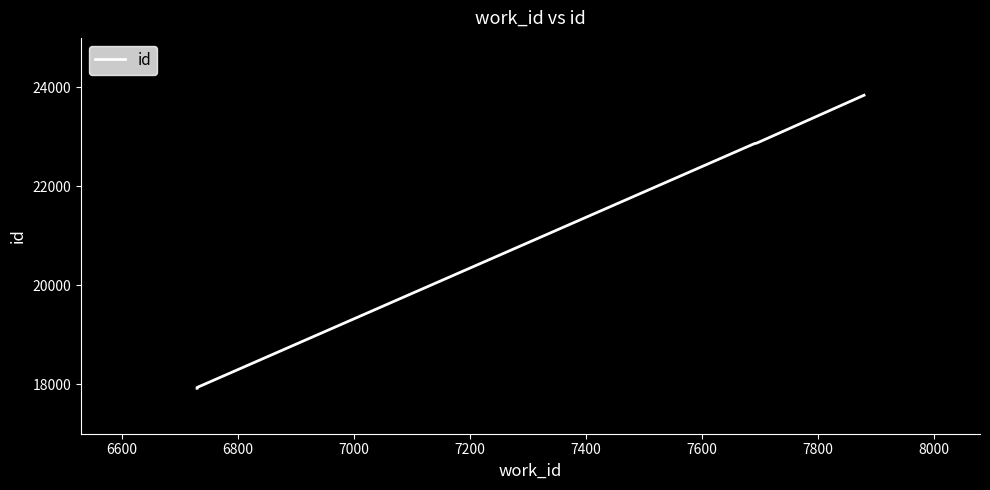

True or false: the data shows 15162 at 7200.

False